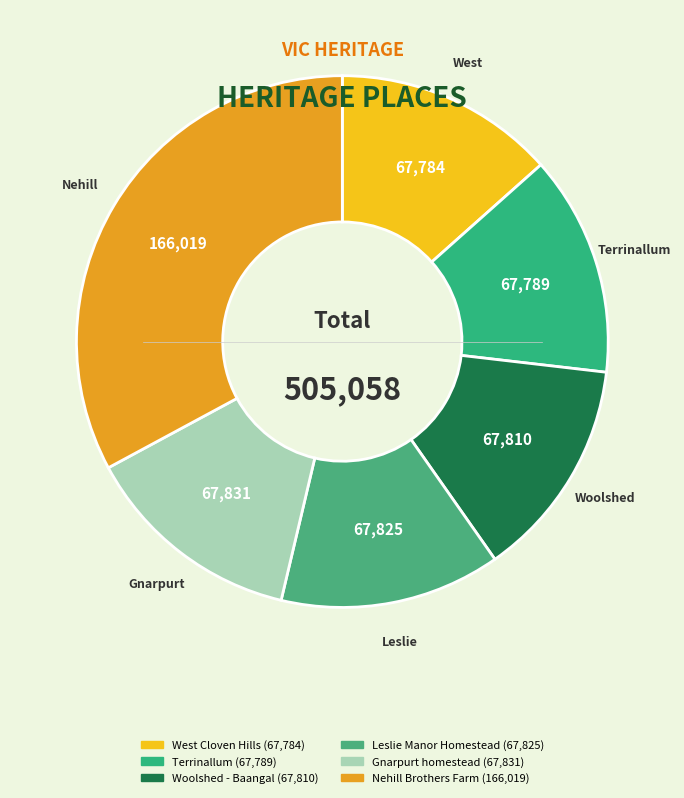

Do West Cloven Hills and Gnarpurt homestead together represent more than half of the pie?

No